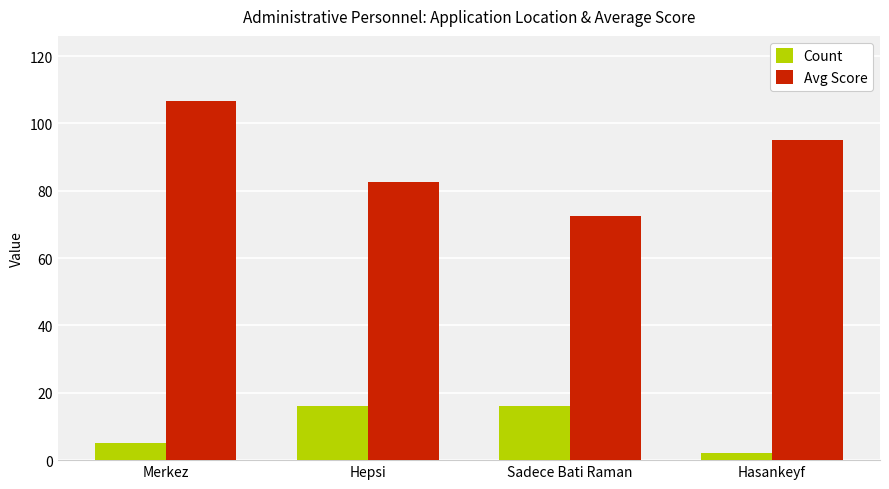

What position from the right is Hepsi?

3